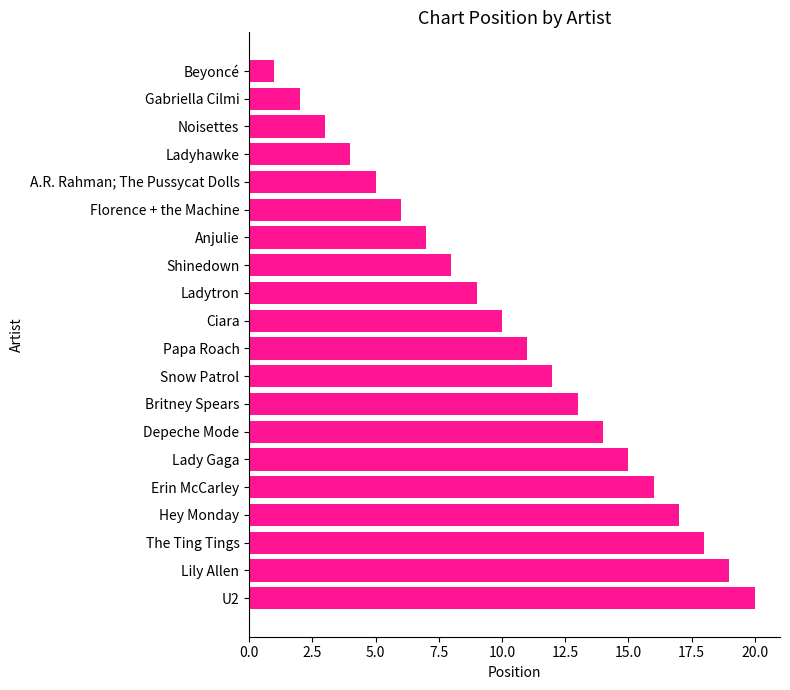

The value at Noisettes is 2. True or false?

False